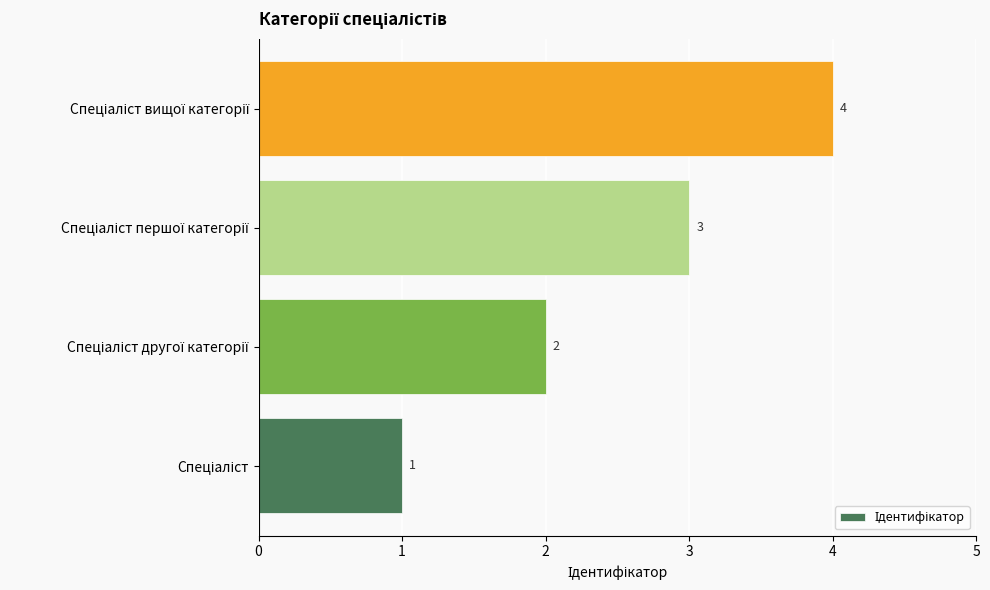

What is the maximum value shown in the chart?

4